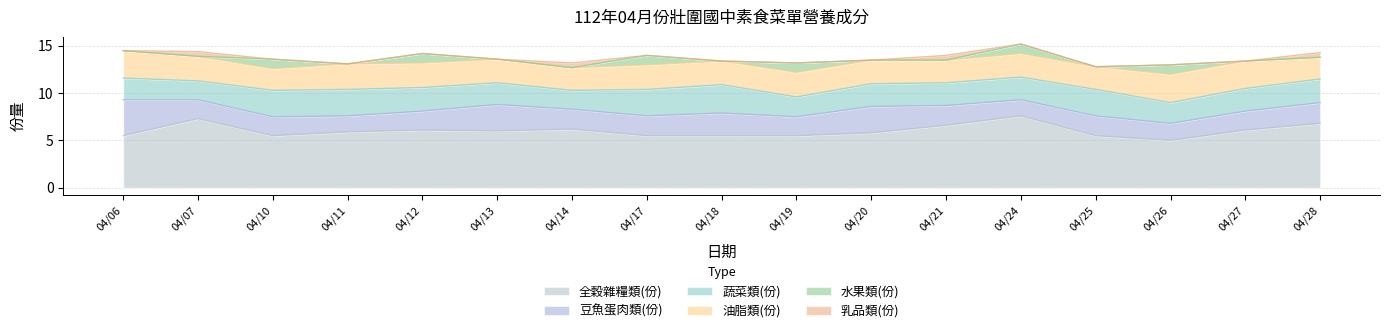

Reading left to right, transcribe all the data shown in this chart.

水果類(份): 04/06=0.0	04/07=0.0	04/10=1.0	04/11=0.0	04/12=1.0	04/13=0.0	04/14=0.0	04/17=1.0	04/18=0.0	04/19=1.0	04/20=0.0	04/21=0.0	04/24=1.0	04/25=0.0	04/26=1.0	04/27=0.0	04/28=0.0
乳品類(份): 04/06=0.0	04/07=0.5	04/10=0.0	04/11=0.0	04/12=0.0	04/13=0.0	04/14=0.5	04/17=0.0	04/18=0.0	04/19=0.0	04/20=0.0	04/21=0.5	04/24=0.0	04/25=0.0	04/26=0.0	04/27=0.0	04/28=0.5
全穀雜糧類(份): 04/06=5.5	04/07=7.3	04/10=5.5	04/11=5.9	04/12=6.1	04/13=6.0	04/14=6.2	04/17=5.5	04/18=5.5	04/19=5.5	04/20=5.8	04/21=6.6	04/24=7.6	04/25=5.5	04/26=5.0	04/27=6.1	04/28=6.8
豆魚蛋肉類(份): 04/06=3.8	04/07=2.0	04/10=2.0	04/11=1.7	04/12=2.0	04/13=2.8	04/14=2.1	04/17=2.1	04/18=2.4	04/19=2.0	04/20=2.8	04/21=2.1	04/24=1.7	04/25=2.1	04/26=1.8	04/27=2.0	04/28=2.2
蔬菜類(份): 04/06=2.3	04/07=2.0	04/10=2.8	04/11=2.8	04/12=2.5	04/13=2.3	04/14=2.0	04/17=2.8	04/18=3.0	04/19=2.1	04/20=2.4	04/21=2.4	04/24=2.4	04/25=2.8	04/26=2.2	04/27=2.4	04/28=2.5
油脂類(份): 04/06=2.9	04/07=2.6	04/10=2.3	04/11=2.7	04/12=2.6	04/13=2.5	04/14=2.4	04/17=2.6	04/18=2.5	04/19=2.6	04/20=2.5	04/21=2.4	04/24=2.5	04/25=2.4	04/26=3.0	04/27=2.9	04/28=2.3